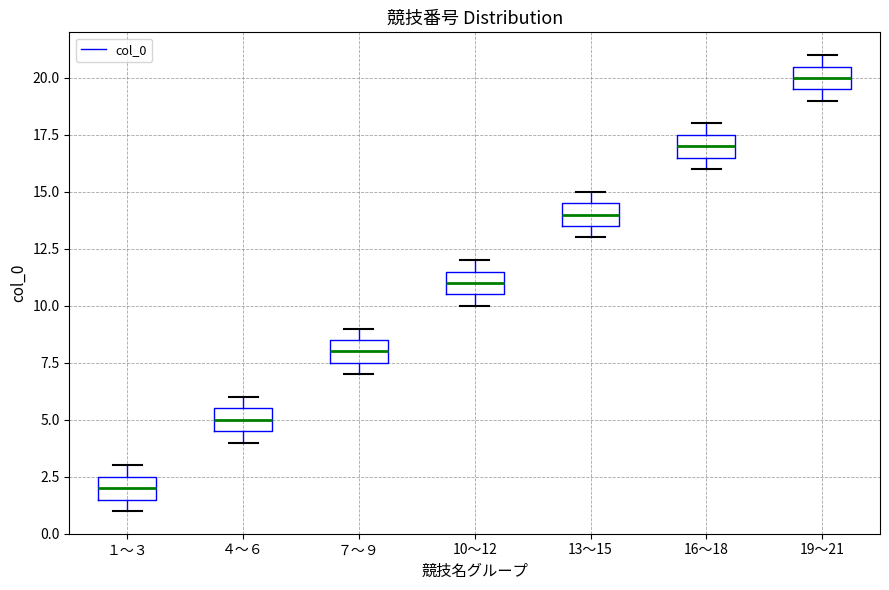

Reading left to right, read every box against the y-axis: the position of its median line, the range the box covers, and the ends of its whiskers. The values are not printed on the chart, so give them approximately, as read against the axis.

１～３: median 2.0, box 1.5 to 2.5, whiskers 1.0 to 3.0
４～６: median 5.0, box 4.5 to 5.5, whiskers 4.0 to 6.0
７～９: median 8.0, box 7.5 to 8.5, whiskers 7.0 to 9.0
10～12: median 11.0, box 10.5 to 11.5, whiskers 10.0 to 12.0
13～15: median 14.0, box 13.5 to 14.5, whiskers 13.0 to 15.0
16～18: median 17.0, box 16.5 to 17.5, whiskers 16.0 to 18.0
19～21: median 20.0, box 19.5 to 20.5, whiskers 19.0 to 21.0